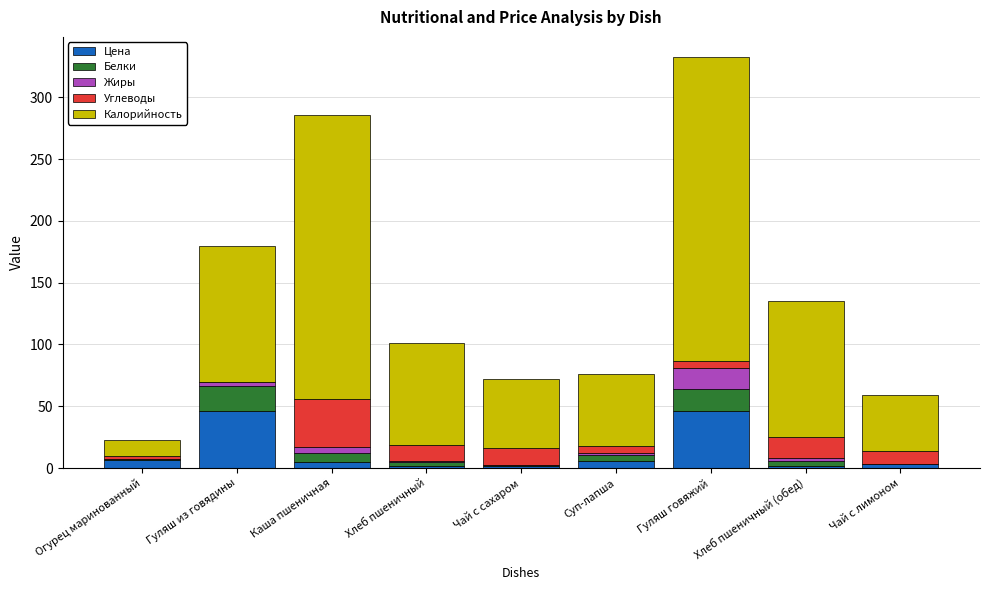

At which category is the sum across all series the highest?

Гуляш говяжий